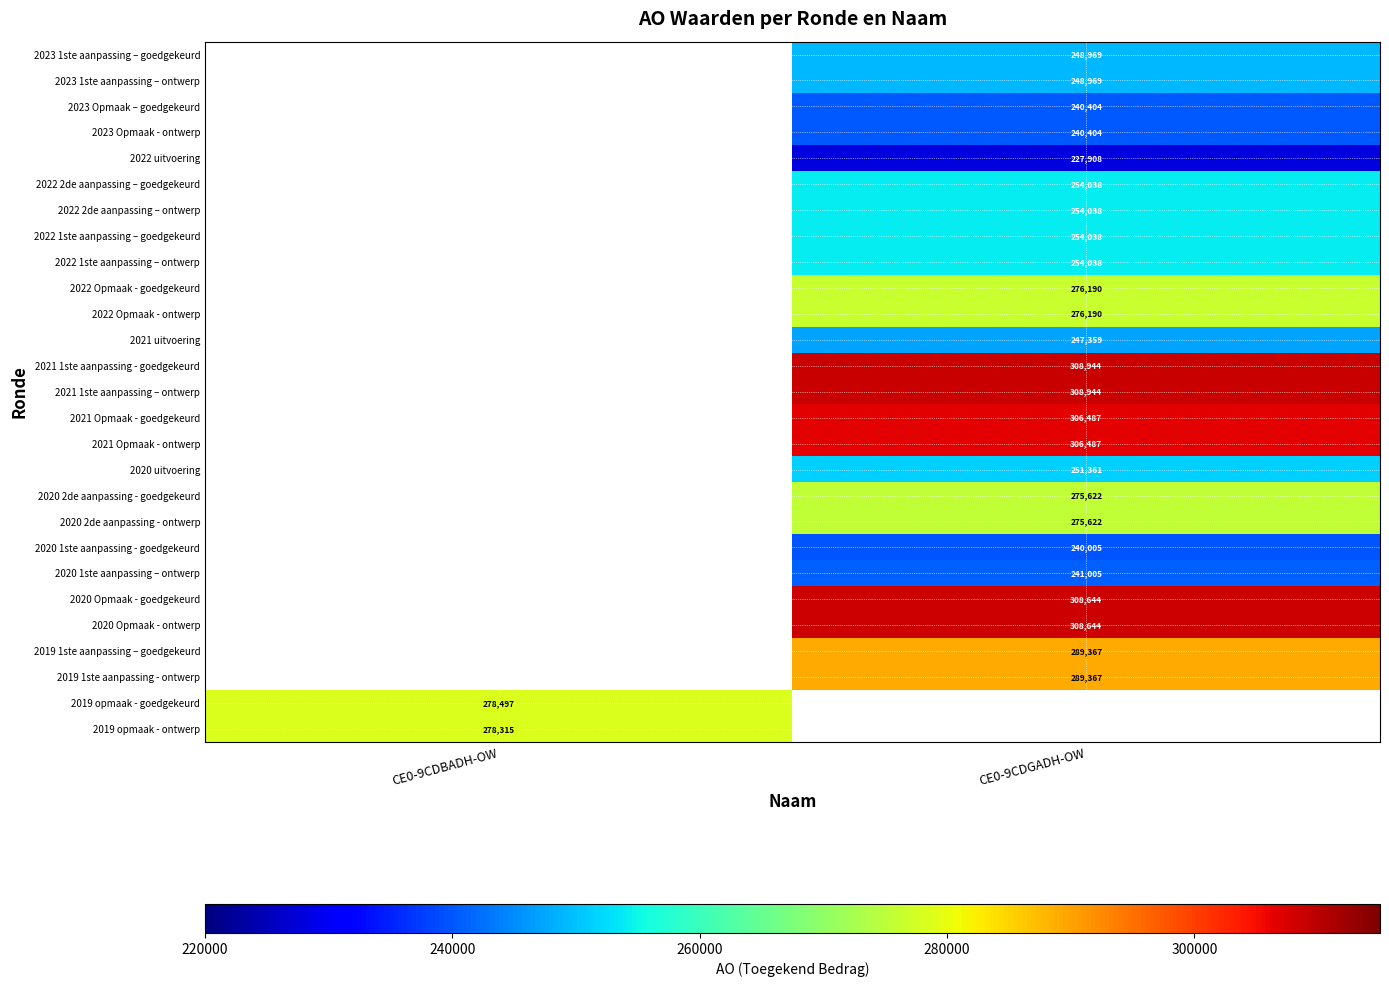

Is it true that 2022 1ste aanpassing – goedgekeurd equals 390381 at CE0-9CDGADH-OW?

False